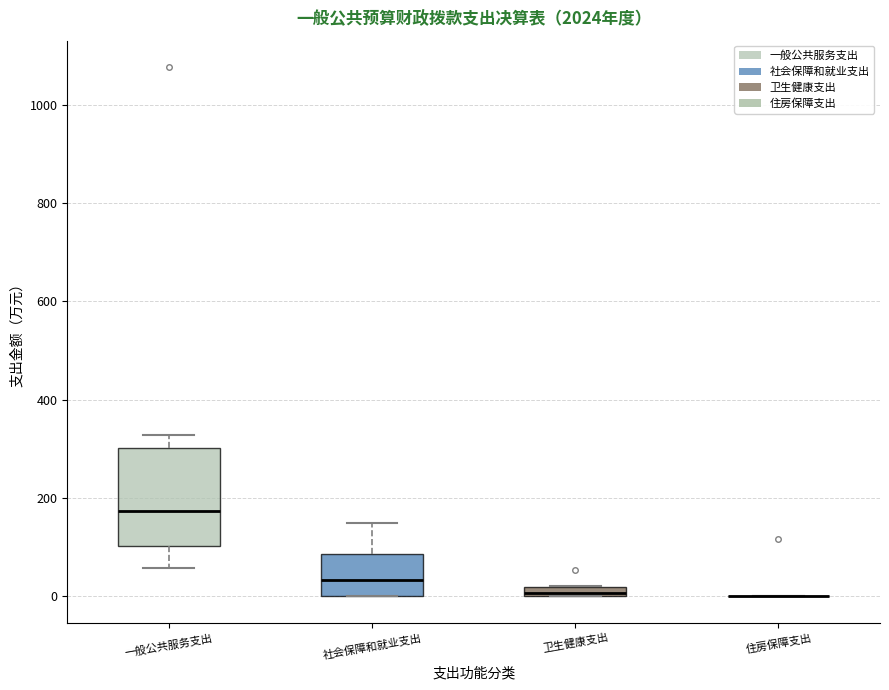

Which box is the tallest, from its lower edge to its upper edge?

一般公共服务支出